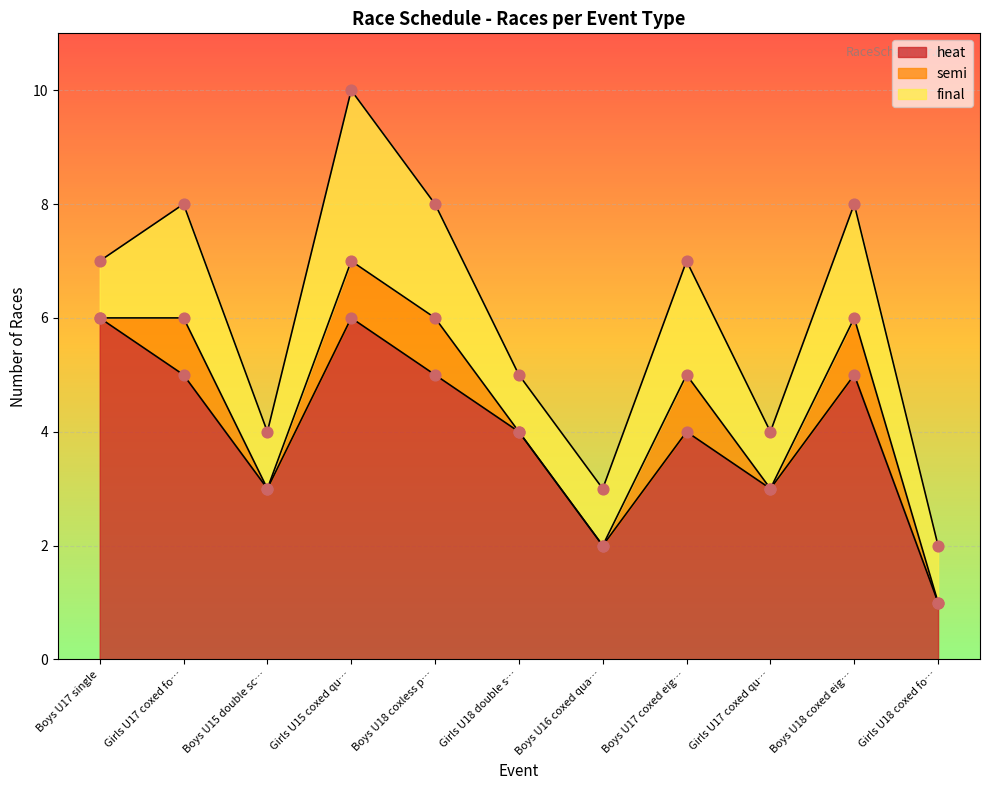

At which category is the sum across all series the highest?

Girls U15 coxed quad sculls